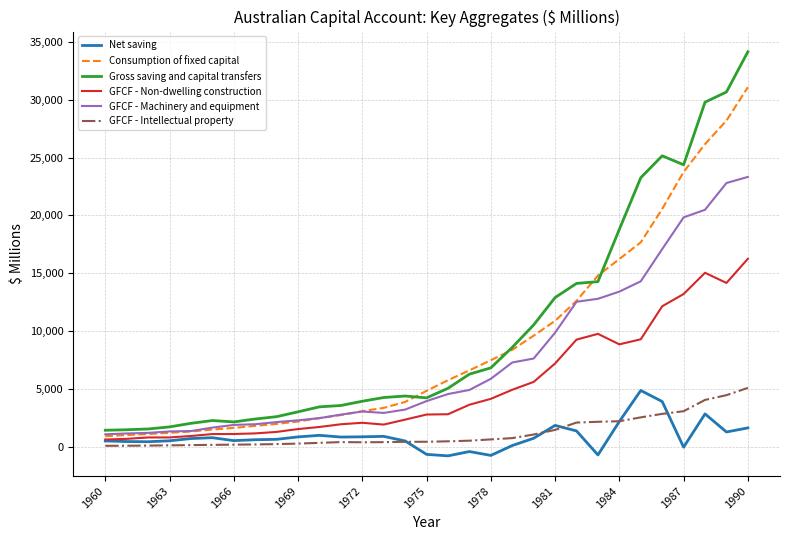

What is the maximum value shown in the chart?

34150